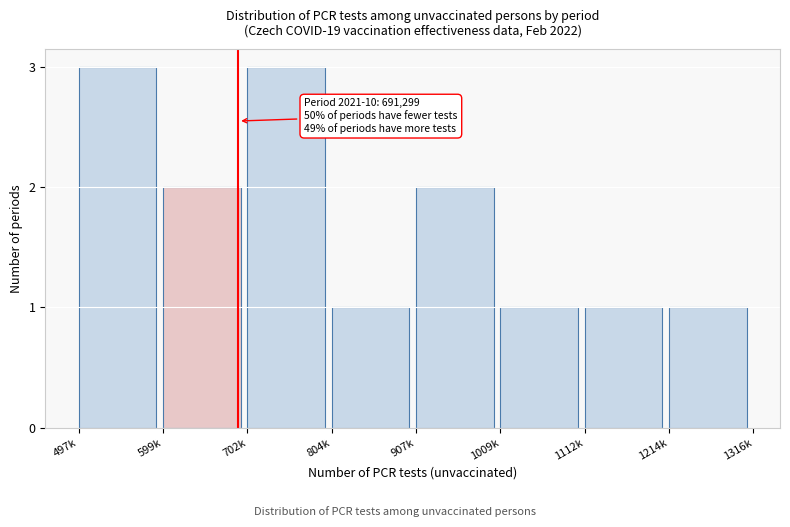

Reading left to right, list all the values displayed in this chart.

3	2	3	1	2	1	1	1